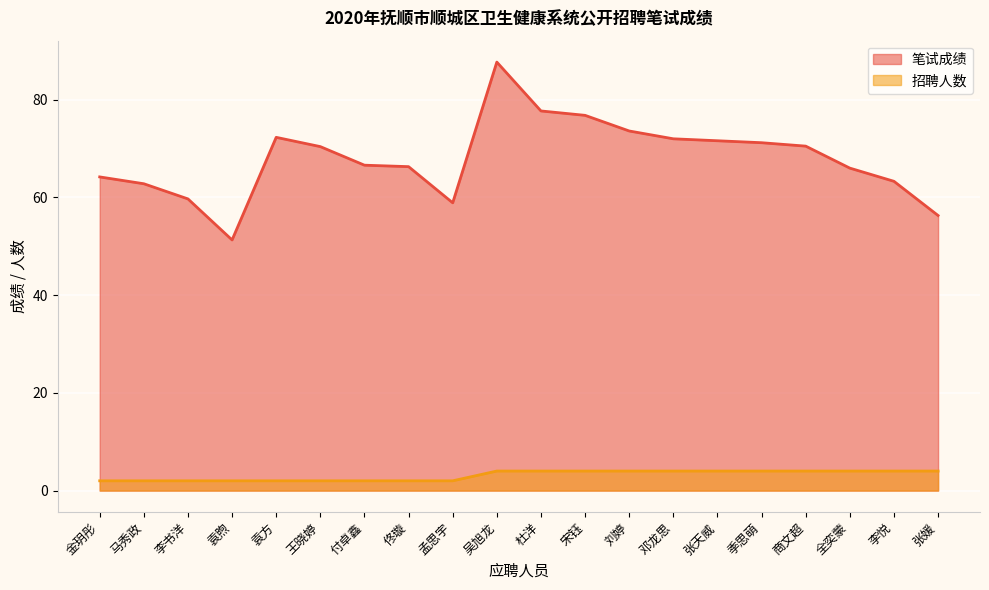

True or false: 招聘人数 and 笔试成绩 cross at least once.

False